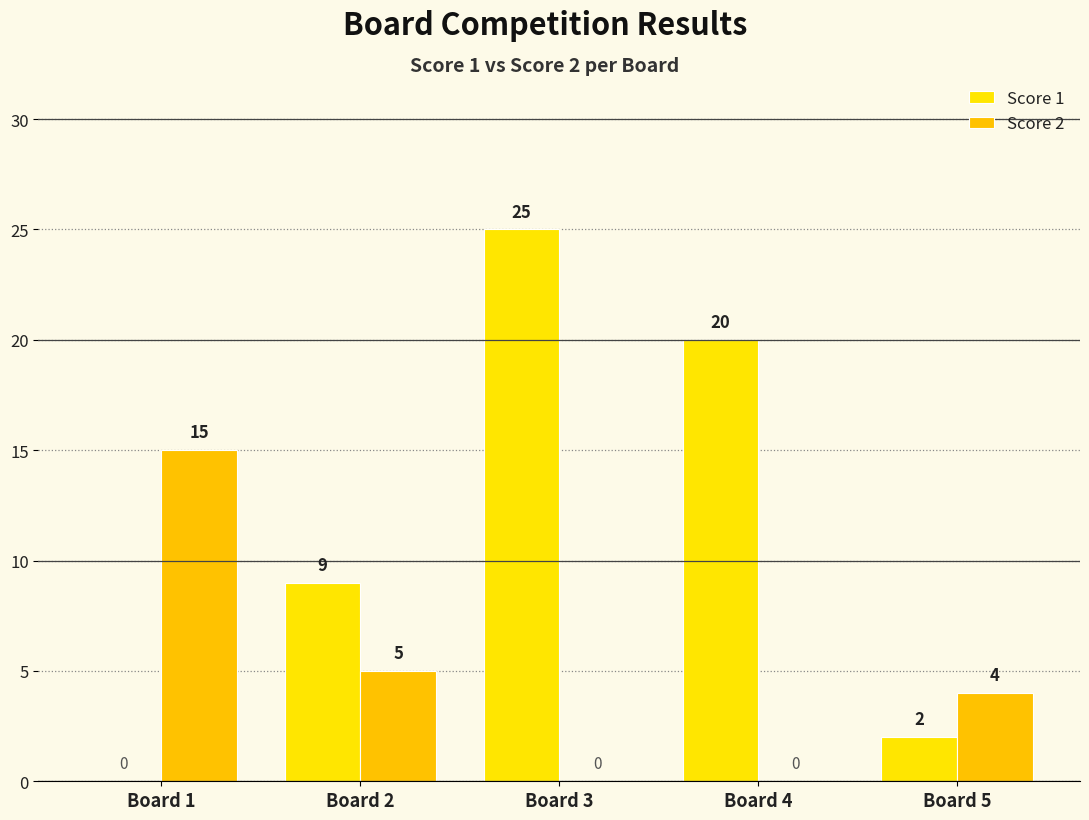

Reading left to right, transcribe all the data shown in this chart.

Score 1: 0	9	25	20	2
Score 2: 15	5	0	0	4